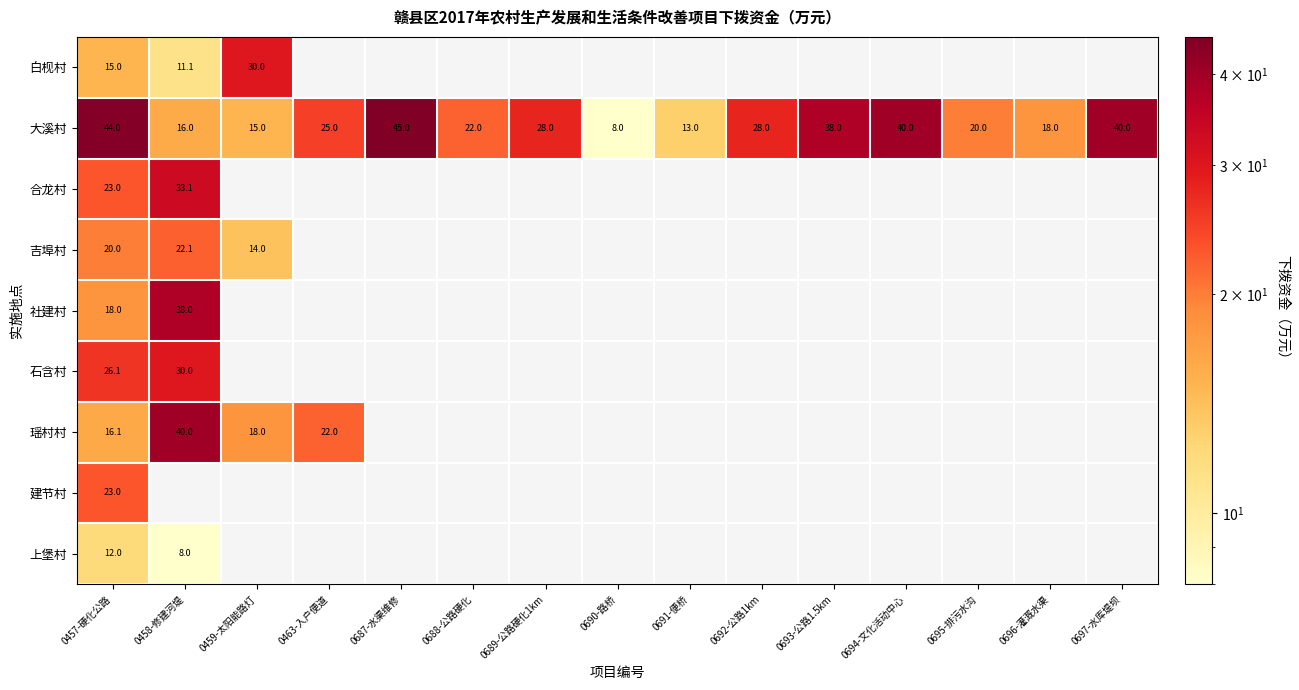

At which label does 大溪村 reach its peak?

0687-水渠维修